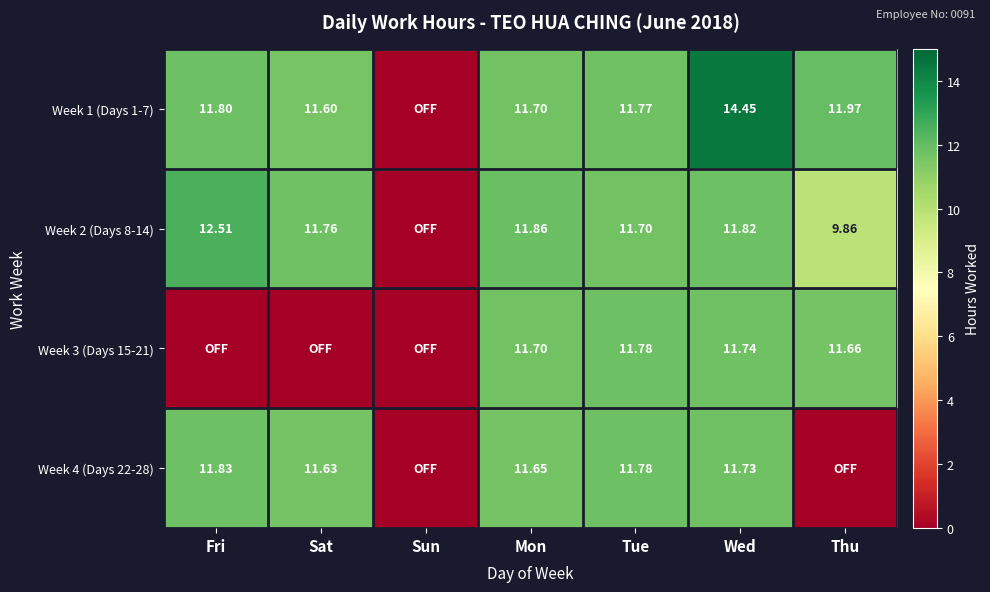

What is the sum of the Week 1 (Days 1-7) values at Mon and Fri?

23.5